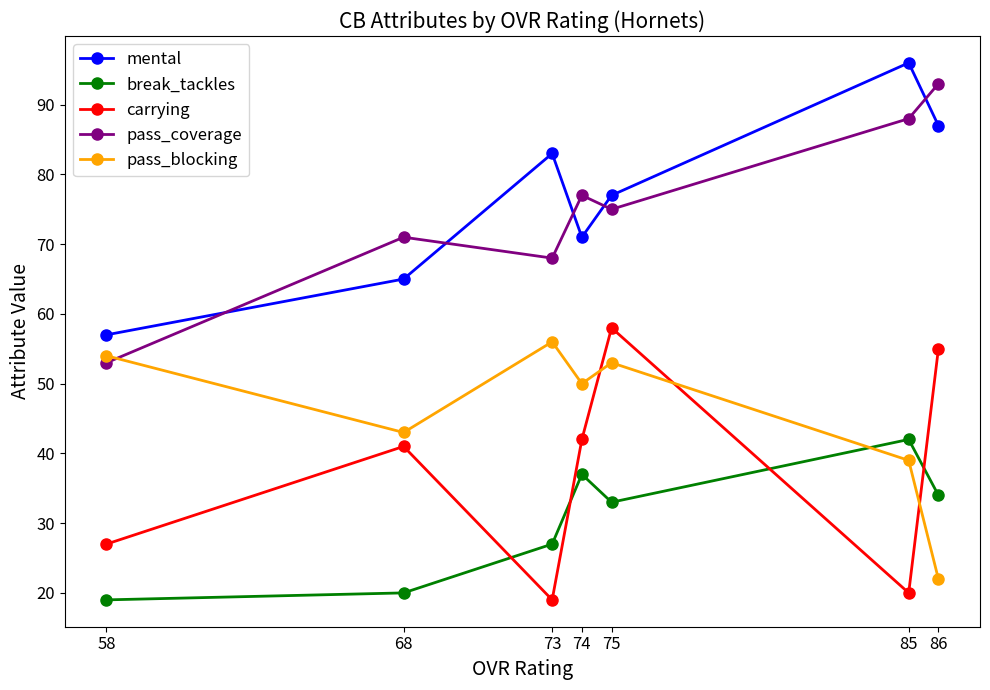

How many data points in carrying are less than 41?

3